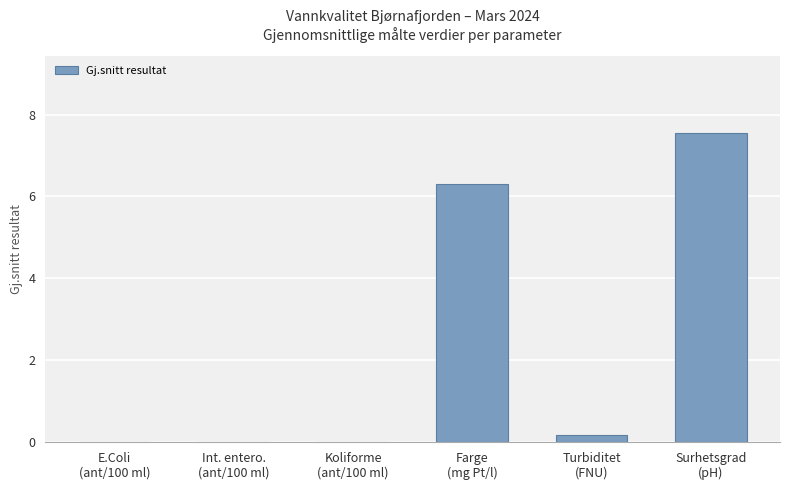

True or false: the data shows 4.8 at E.Coli
(ant/100 ml).

False